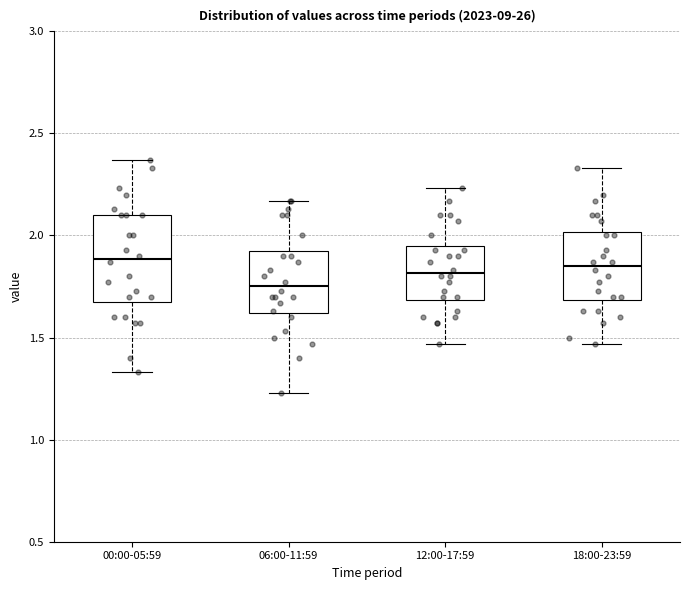

Where is the upper edge of the box for 06:00-11:59 on the y-axis? The values are not printed on the chart, so give them approximately, as read against the axis.

1.95